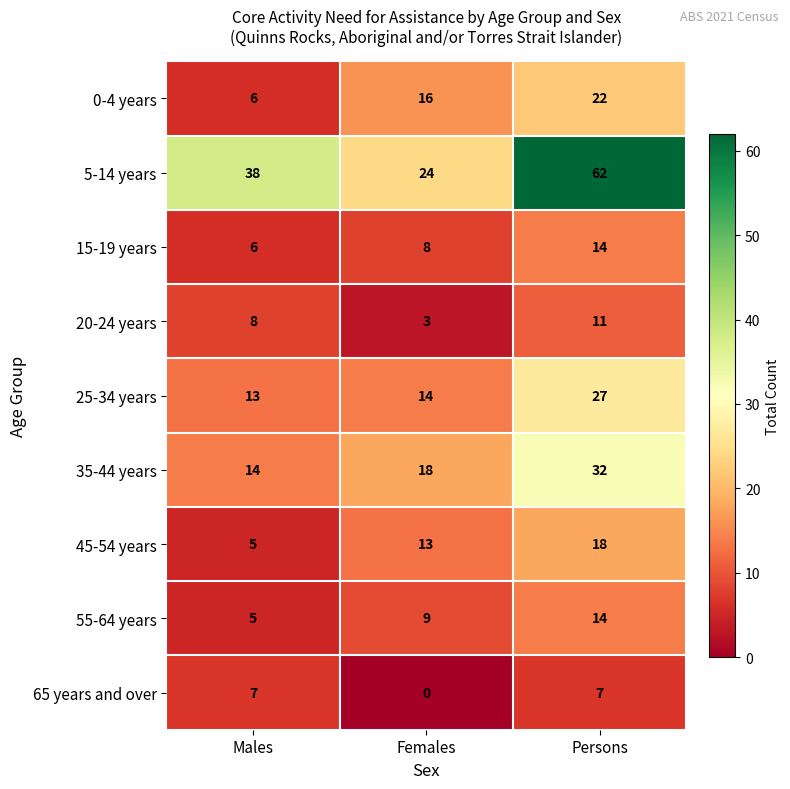

Is it true that 55-64 years equals 5 at Males?

True